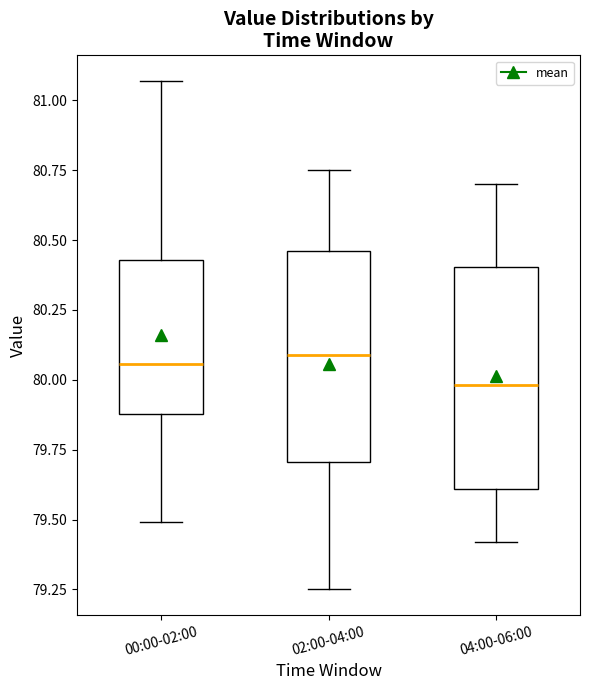

Which box's median line is the lowest?

04:00-06:00